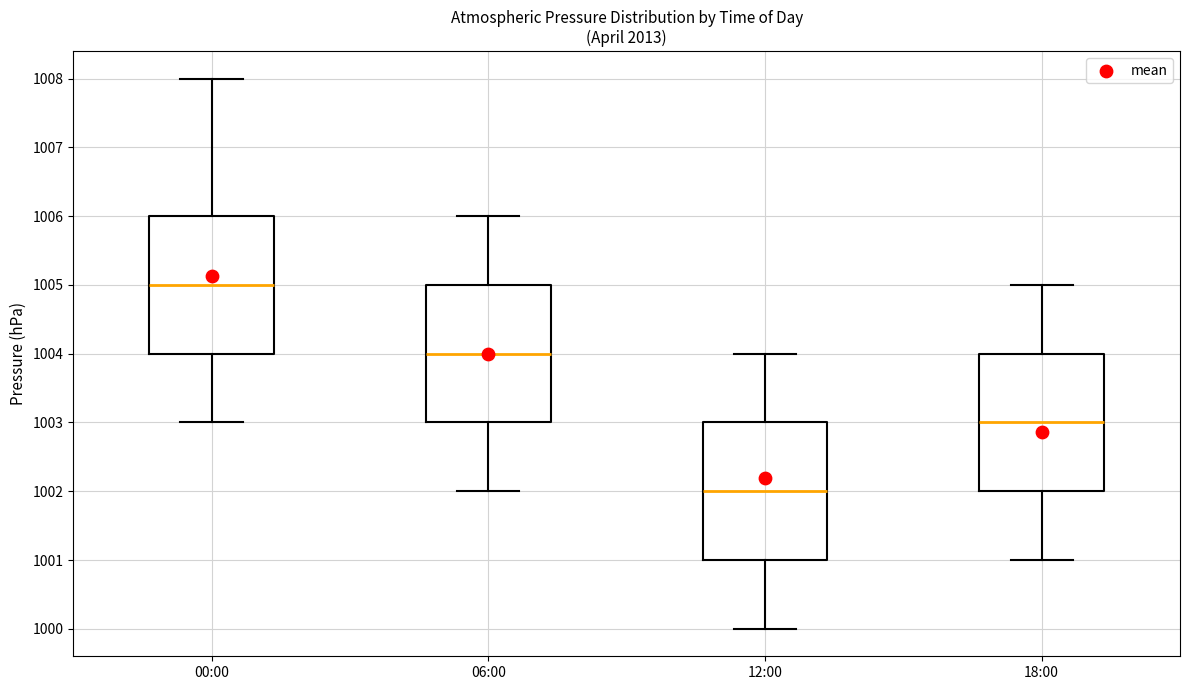

Reading left to right, transcribe this box plot: for each box, give where its median line is, the range the box spans, and where its two whiskers end, as read against the y-axis. The values are not printed on the chart, so give them approximately, as read against the axis.

00:00: median 1005, box 1004 to 1006, whiskers 1003 to 1008
06:00: median 1004, box 1003 to 1005, whiskers 1002 to 1006
12:00: median 1002, box 1001 to 1003, whiskers 1000 to 1004
18:00: median 1003, box 1002 to 1004, whiskers 1001 to 1005